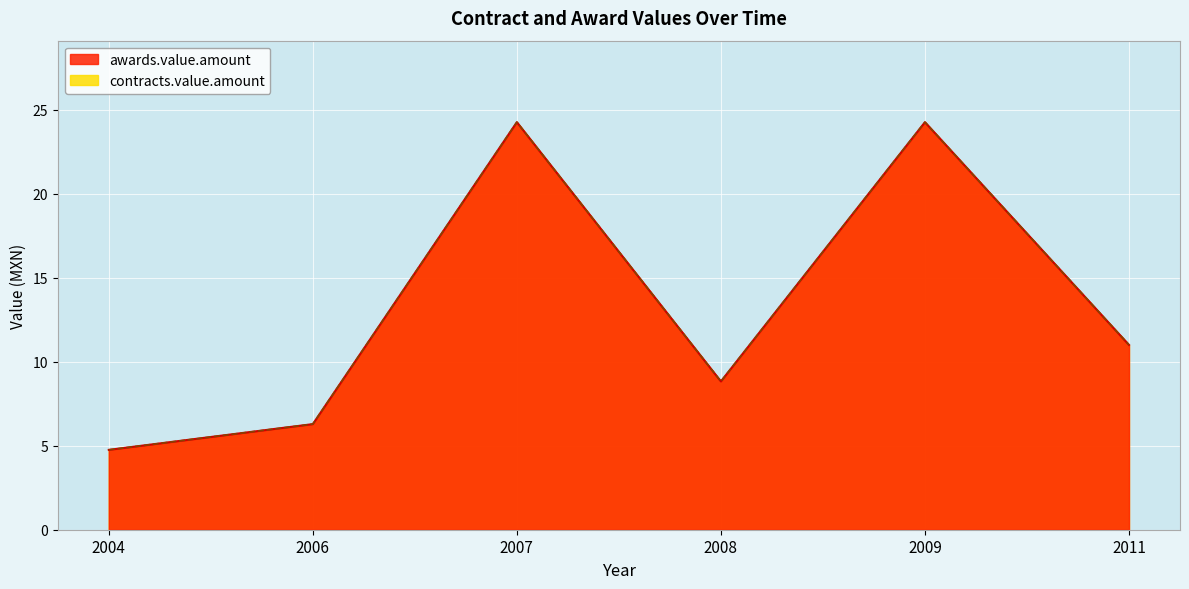

Reading right to left, extract all data points from this chart.

awards.value.amount: 2011=11.0	2009=24.3	2008=8.8	2007=24.3	2006=6.3	2004=4.8
contracts.value.amount: 2011=11.0	2009=24.3	2008=8.8	2007=24.3	2006=6.3	2004=4.8